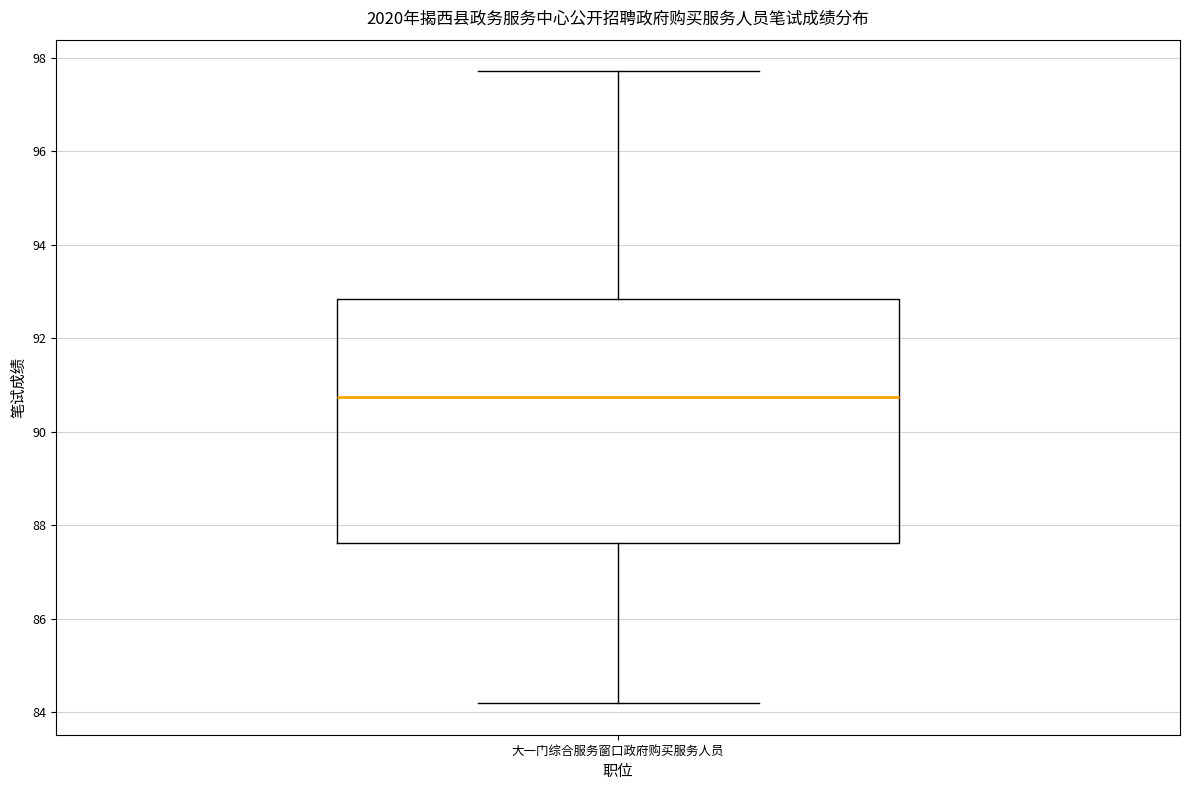

Transcribe this box plot: give where the median line is, the range the box spans, and where the two whiskers end, as read against the y-axis. The values are not printed on the chart, so give them approximately, as read against the axis.

median 90.8, box 87.6 to 92.8, whiskers 84.2 to 97.8